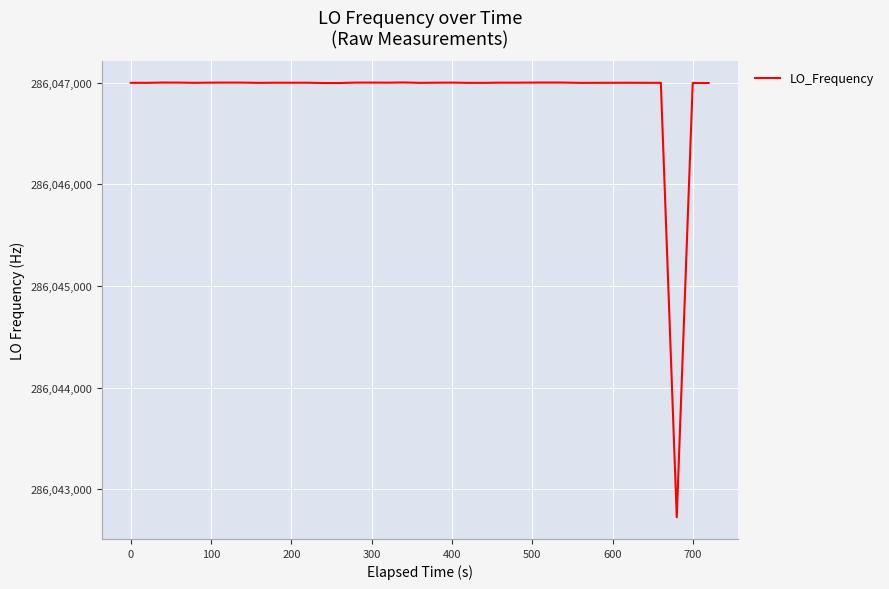

What is the difference between the maximum and minimum values?

4278.7